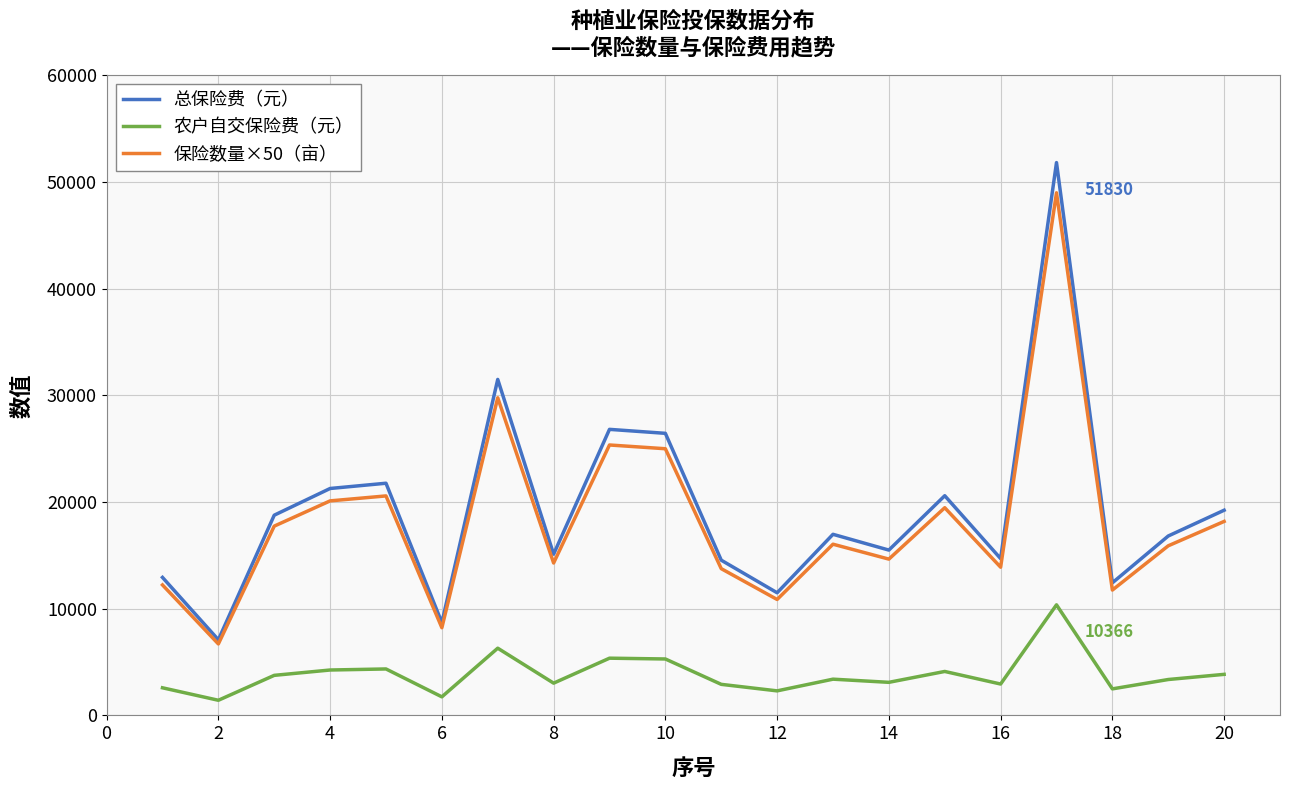

What is the maximum value for 总保险费（元）?

51829.6